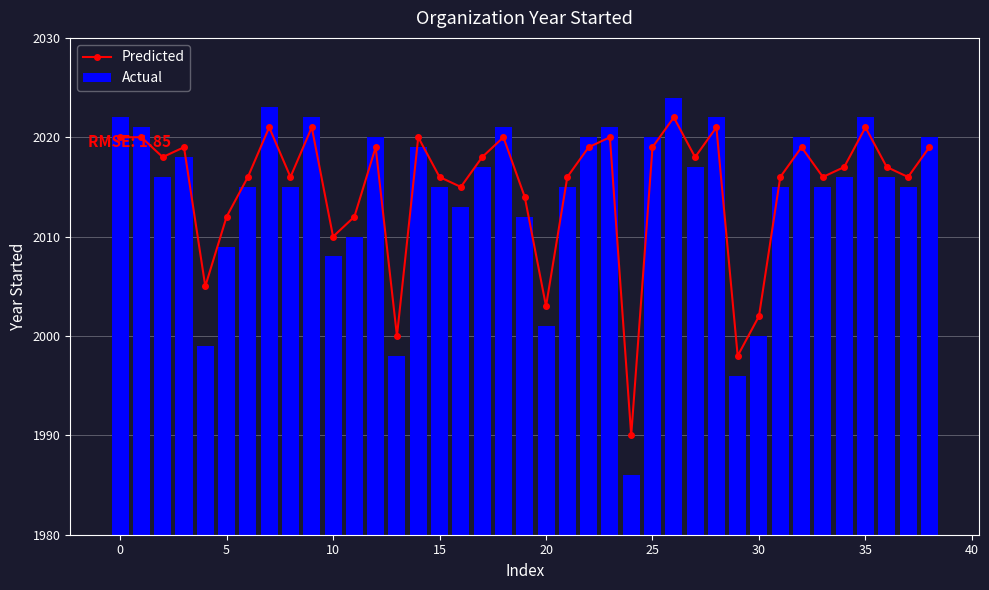

Is it true that Predicted equals 3107 at 21?

False